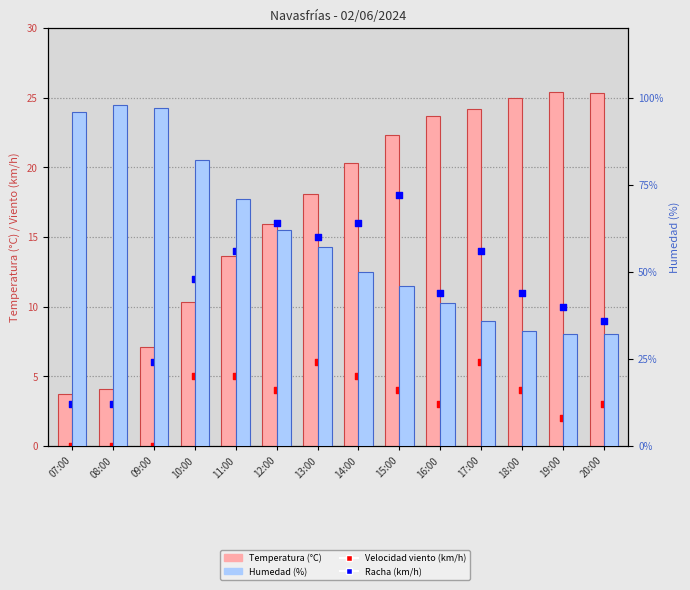

Which series has the largest Y range (max minus min)?

Humedad (%)